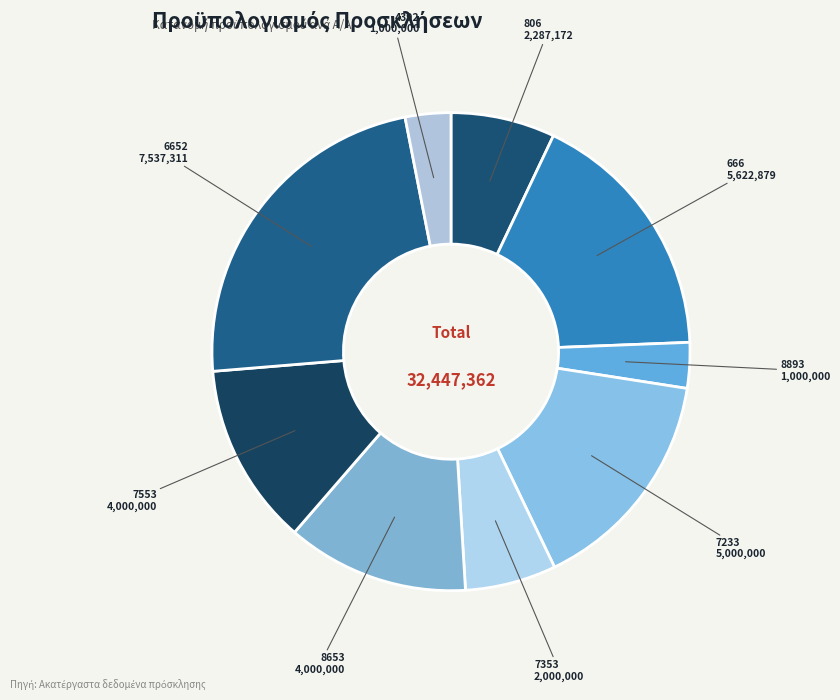

How many segments does this pie chart have?

9